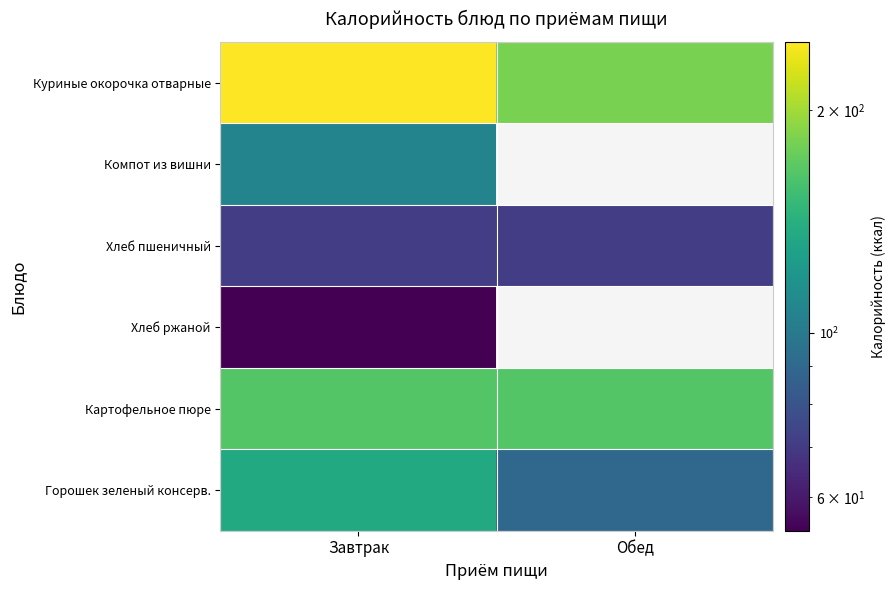

Which series changed the most between Завтрак and Обед?

Куриные окорочка отварные